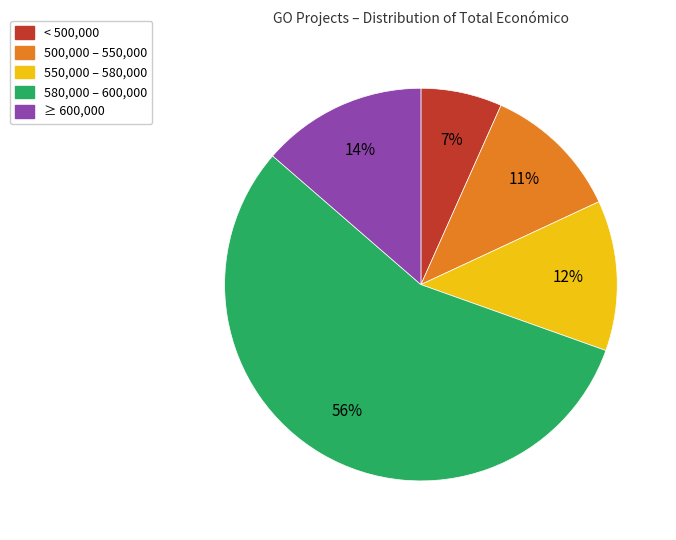

Is there any slice that represents more than half of the pie?

Yes